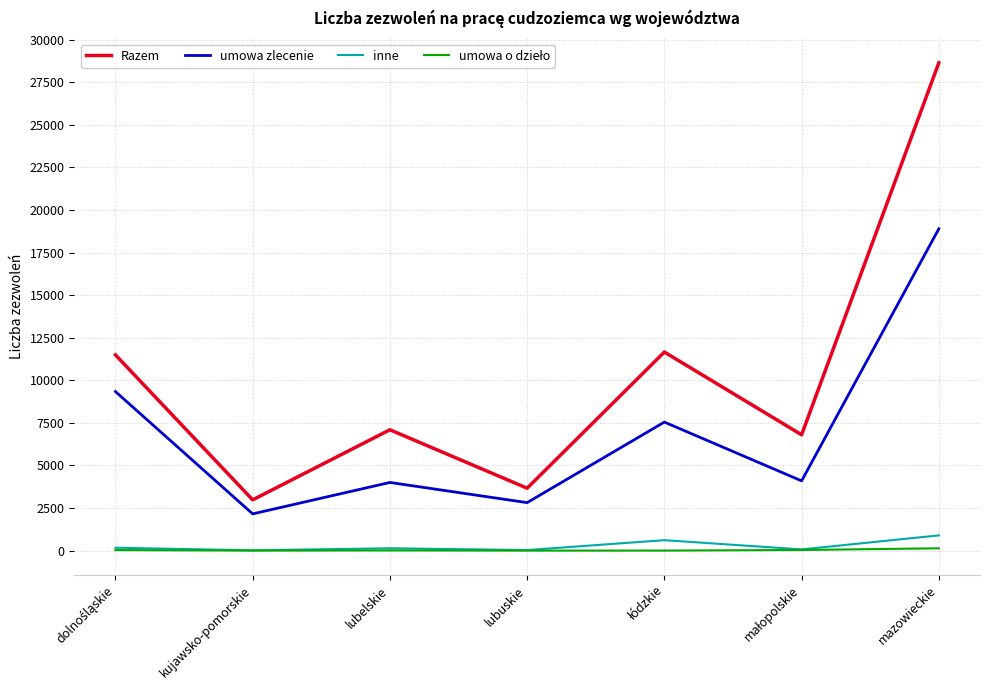

What is the difference between the inne values at lubelskie and kujawsko-pomorskie?

121